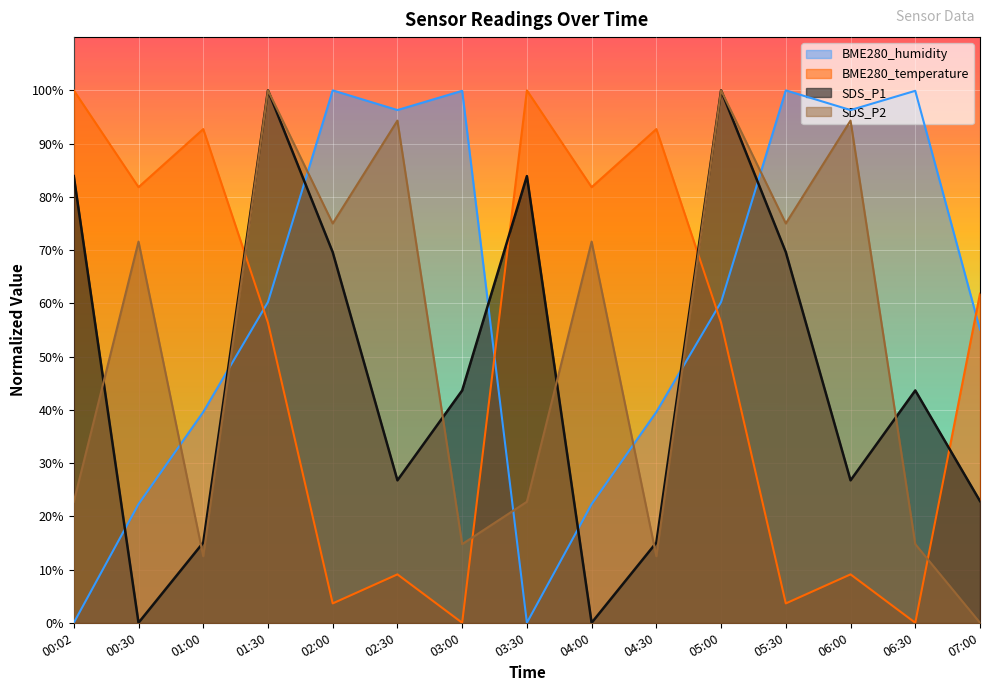

Where is the first local minimum for SDS_P2?

01:00